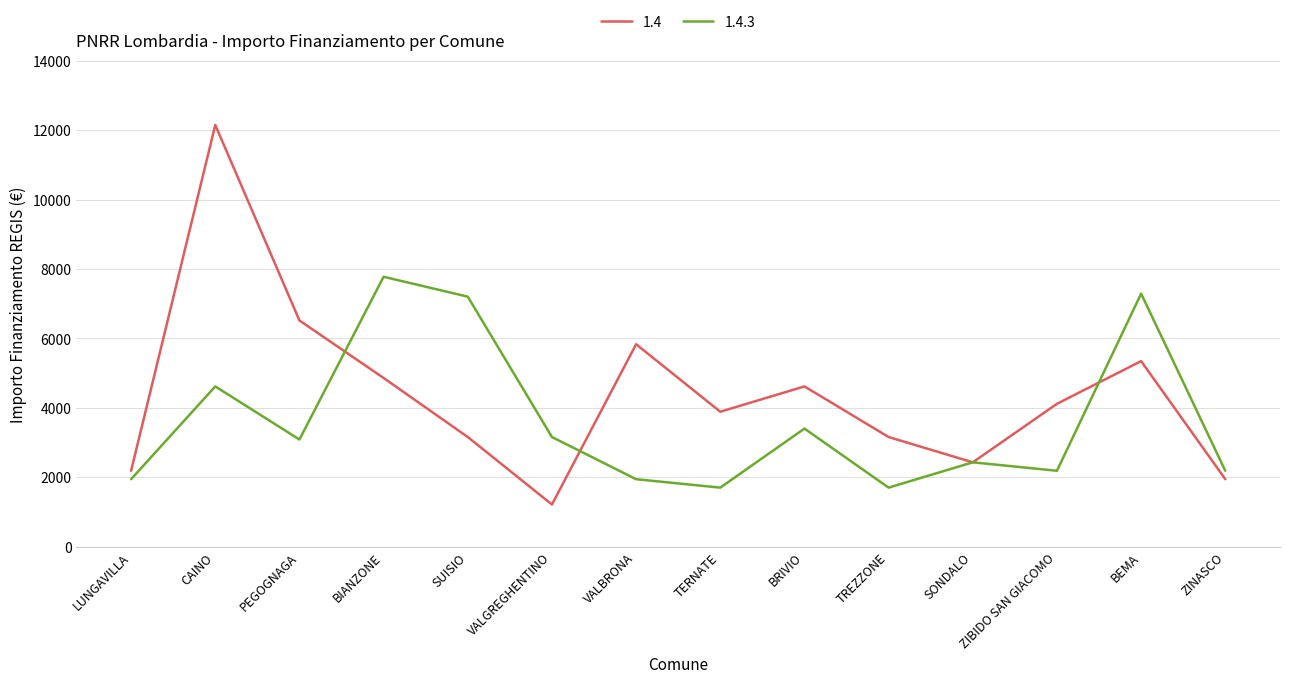

Between which two adjacent categories do 1.4 and 1.4.3 first intersect?

PEGOGNAGA and BIANZONE